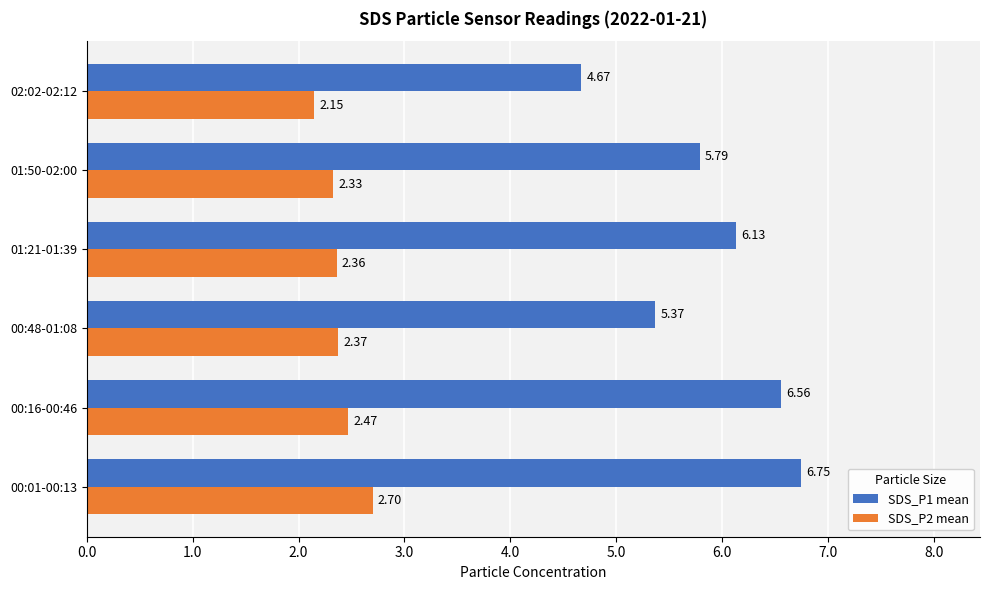

Which series has the largest total across all categories?

SDS_P1 mean